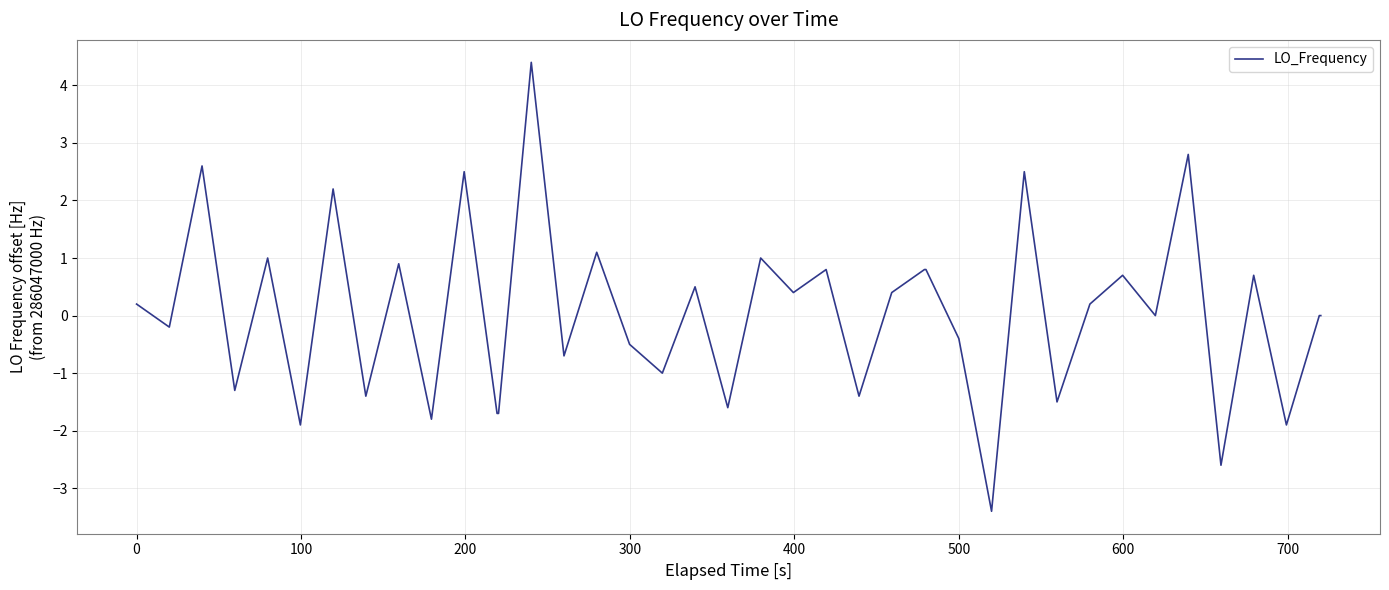

What is the smallest value displayed?

-3.4